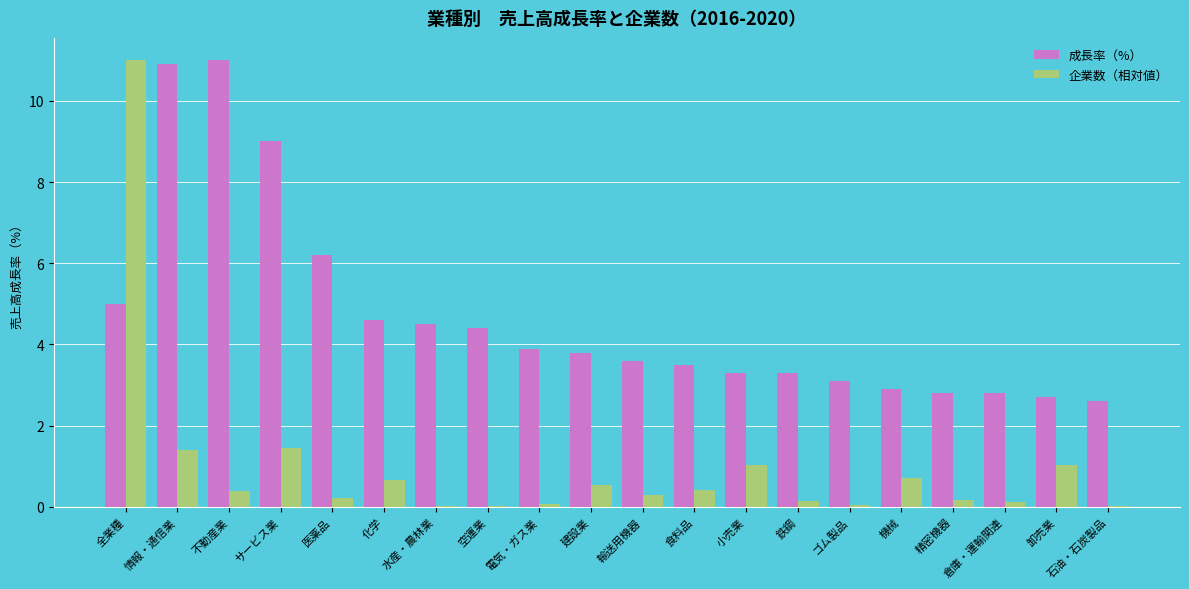

At which label is 成長率（%） closest to 6?

医薬品